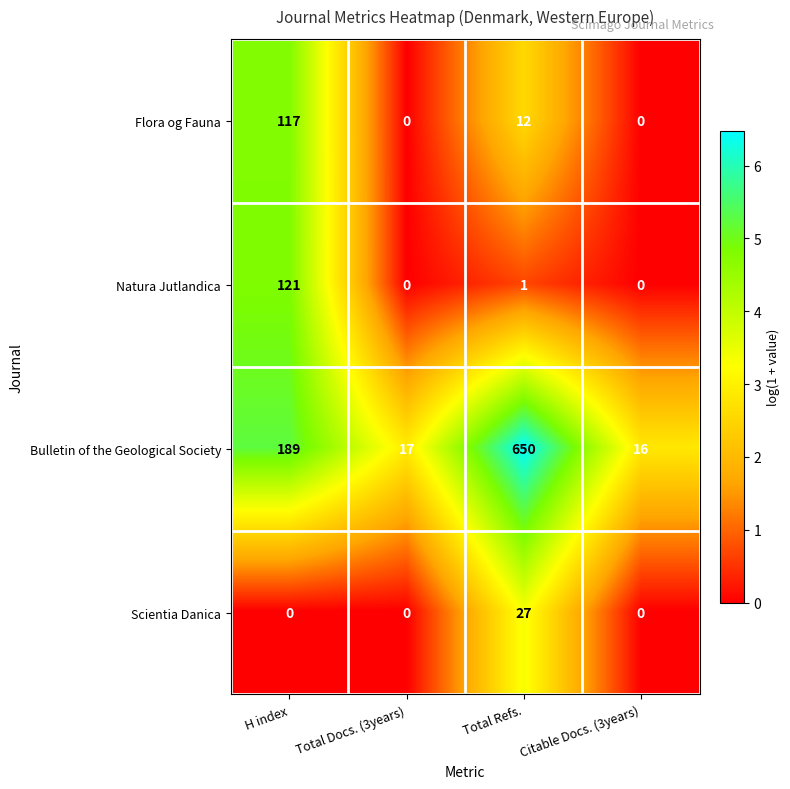

At which label is Bulletin of the Geological Society closest to 333?

H index